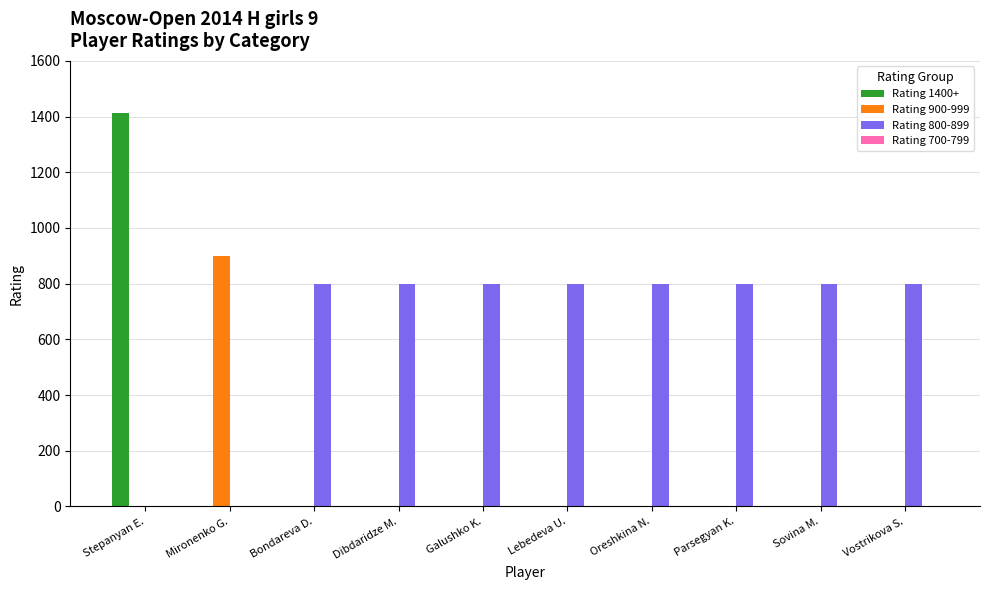

Which category has the highest value across all series?

Stepanyan E.